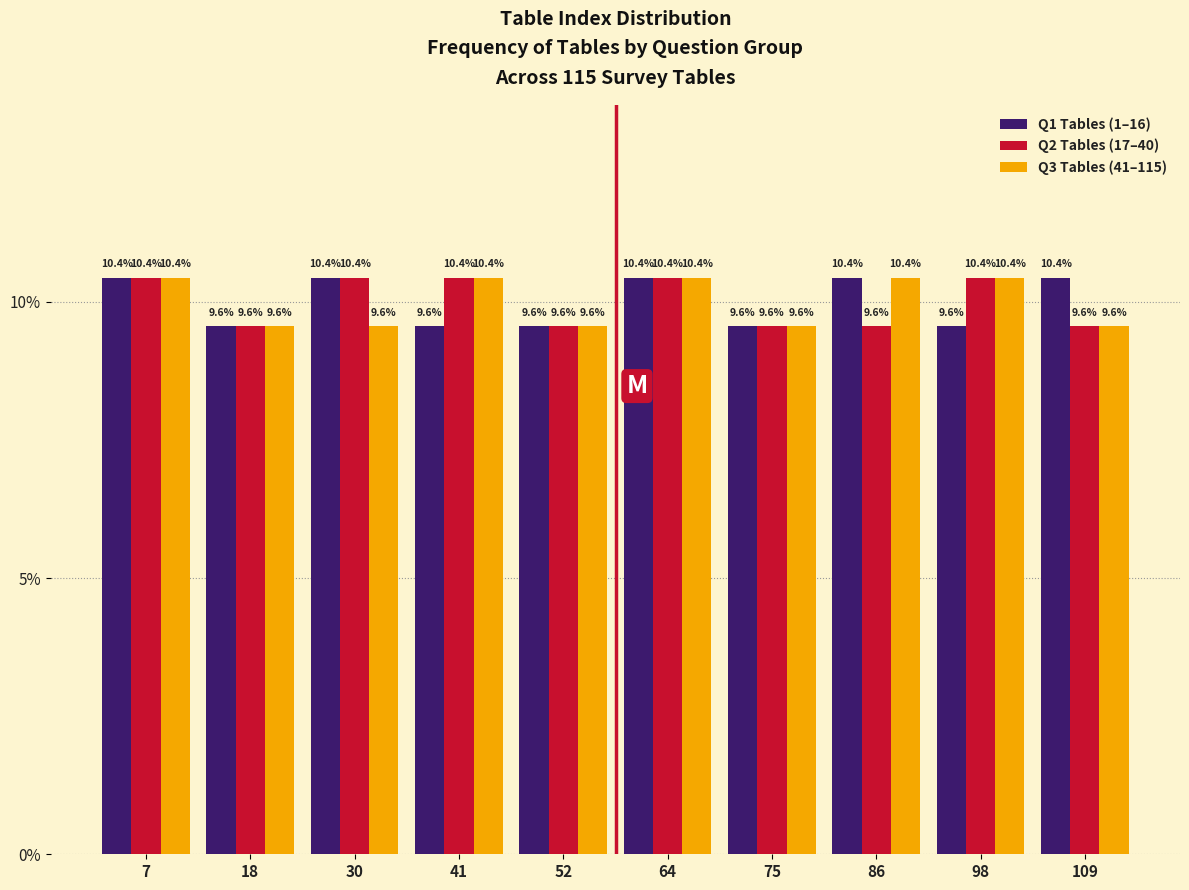

Reading left to right, transcribe all the data shown in this chart.

Q1 Tables (1–16): 7=10.4	18=9.6	30=10.4	41=9.6	52=9.6	64=10.4	75=9.6	86=10.4	98=9.6	109=10.4
Q2 Tables (17–40): 7=10.4	18=9.6	30=10.4	41=10.4	52=9.6	64=10.4	75=9.6	86=9.6	98=10.4	109=9.6
Q3 Tables (41–115): 7=10.4	18=9.6	30=9.6	41=10.4	52=9.6	64=10.4	75=9.6	86=10.4	98=10.4	109=9.6